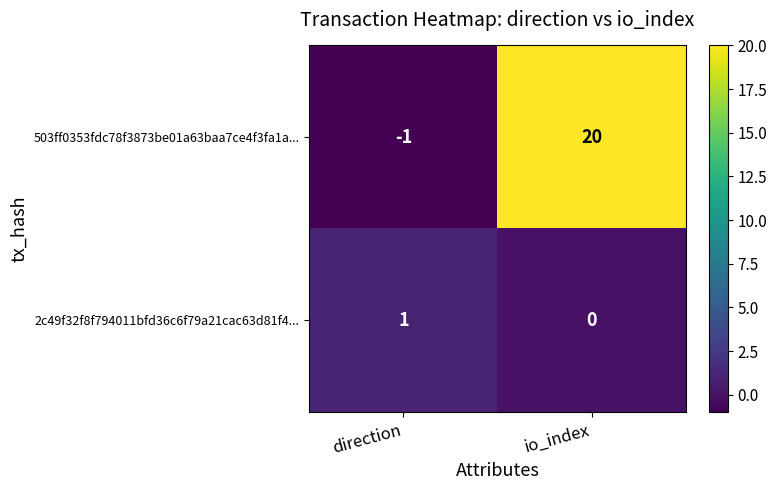

Which category has the highest value in the 503ff0353fdc78f3873be01a63baa7ce4f3fa1a... series?

io_index